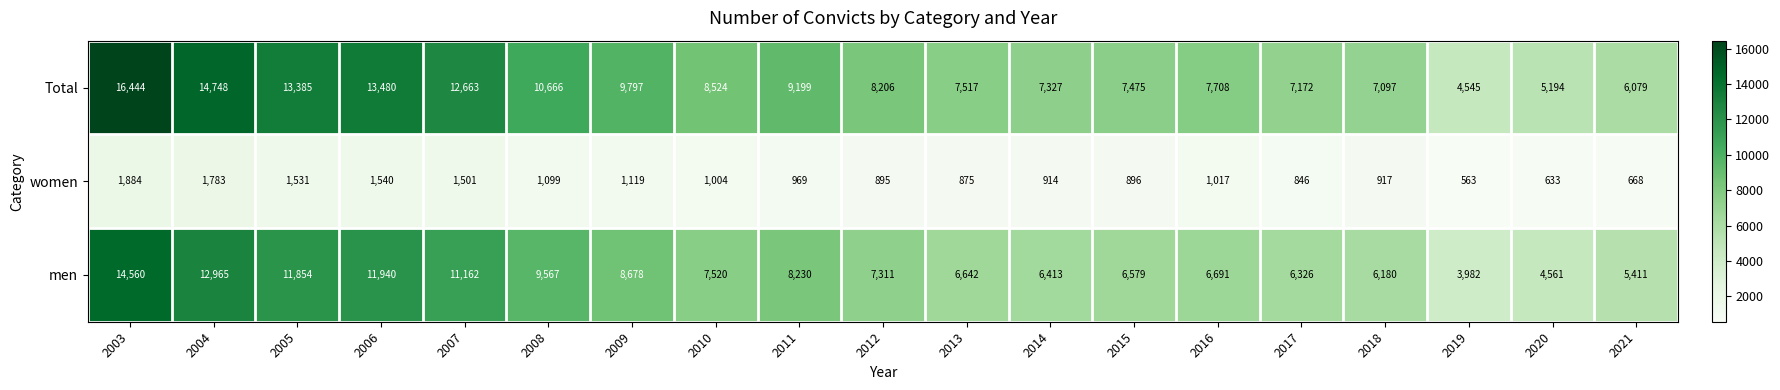

What is the average value of the men series?

8241